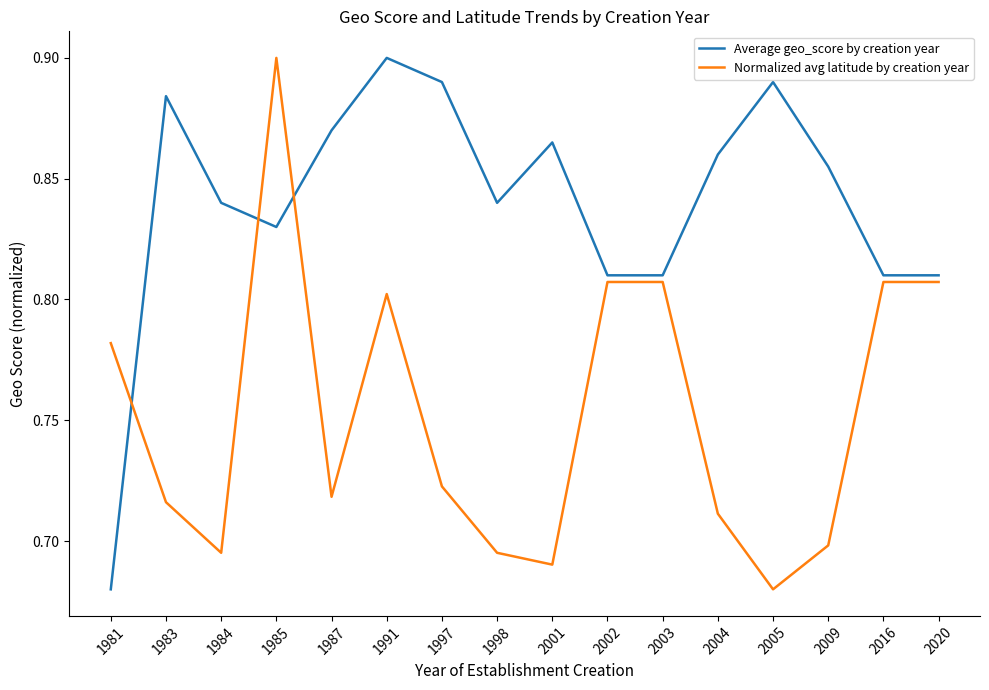

List the series in order of their overall mean, highest first.

Average geo_score by creation year, Normalized avg latitude by creation year